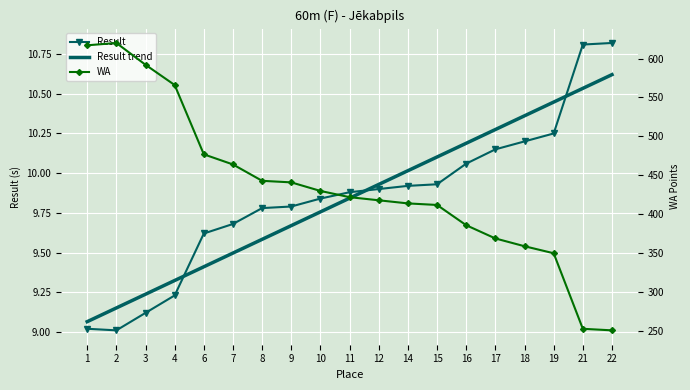

What is the difference between the second highest and minimum values in the Result trend series?

1.5